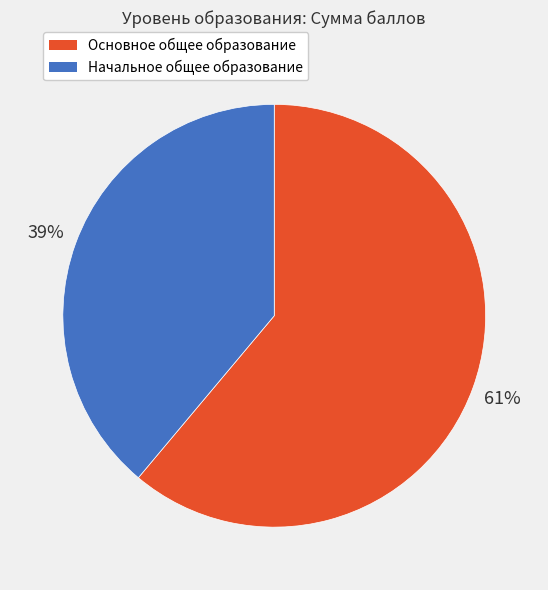

Combined, do Основное общее образование and Начальное общее образование account for over 50%?

Yes